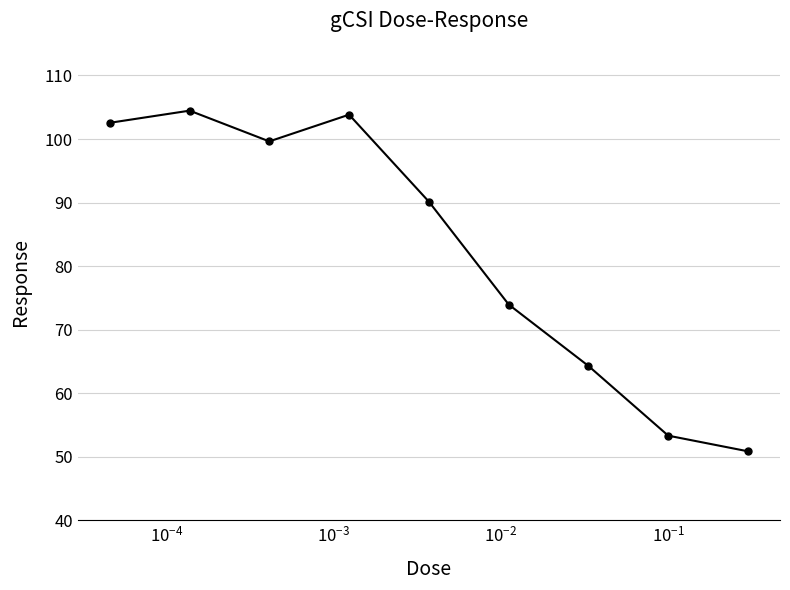

True or false: the data has more than 0 interior local peaks.

True